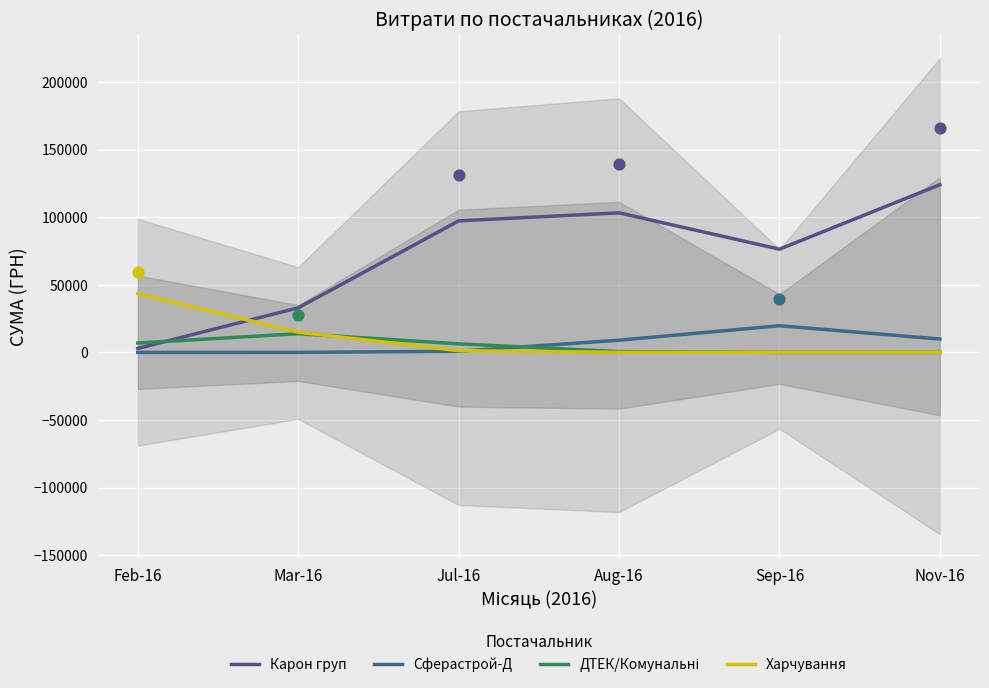

At which category is the sum across all series the highest?

Nov-16